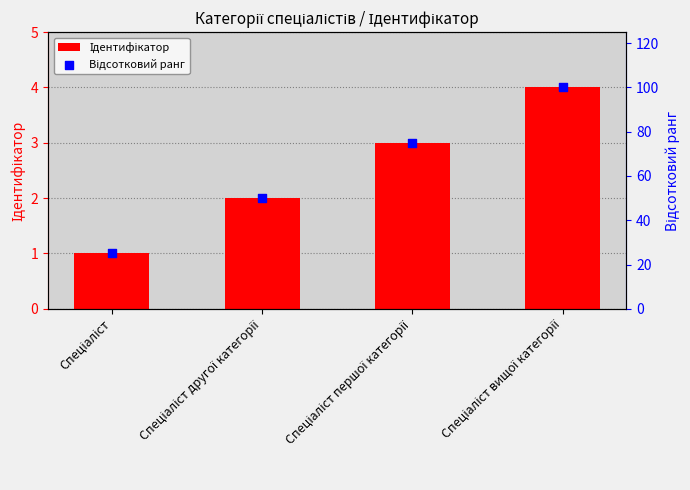

What are all the series names shown in the legend?

Ідентифікатор, Відсотковий ранг